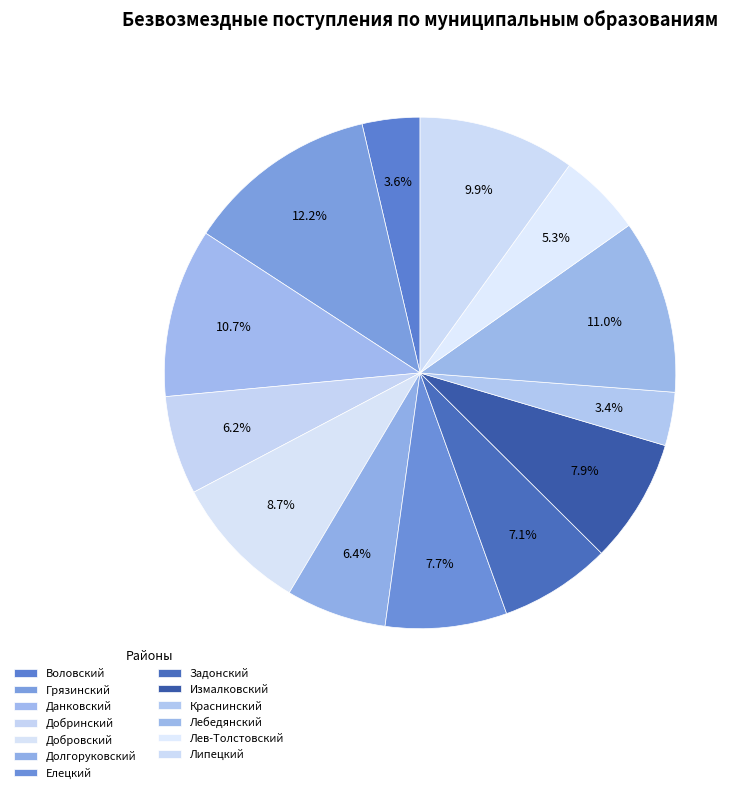

To the nearest percent, what is the difference between the Измалковский and Данковский slice percentages?

3%